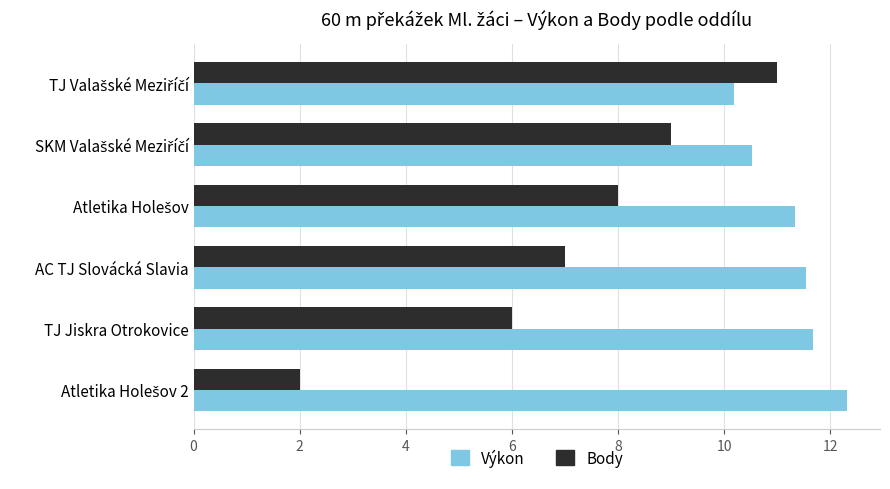

Which series has the widest spread of values?

Body